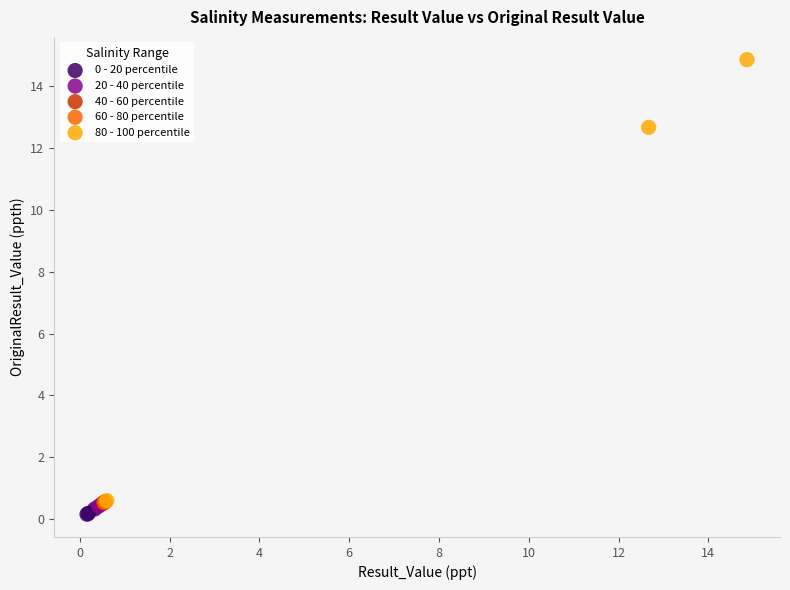

What are all the series names shown in the legend?

0 - 20 percentile, 20 - 40 percentile, 40 - 60 percentile, 60 - 80 percentile, 80 - 100 percentile